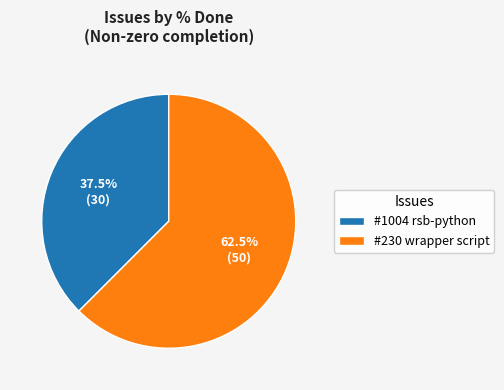

Approximately how many times larger is the value at #1004 rsb-python compared to #230 wrapper script?

0.6